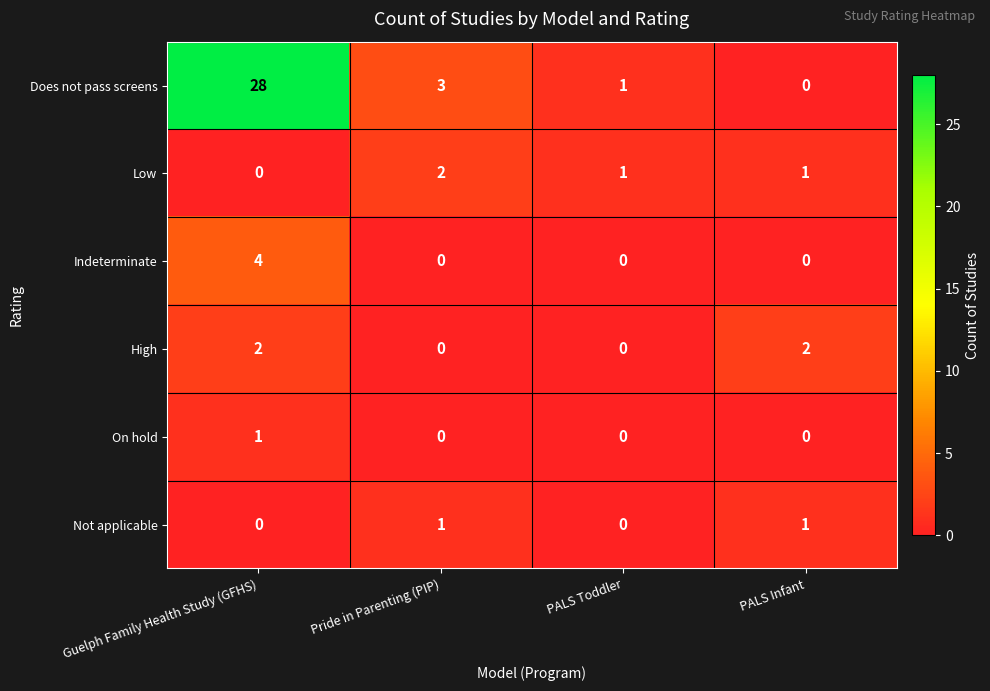

What is the greatest value displayed?

28